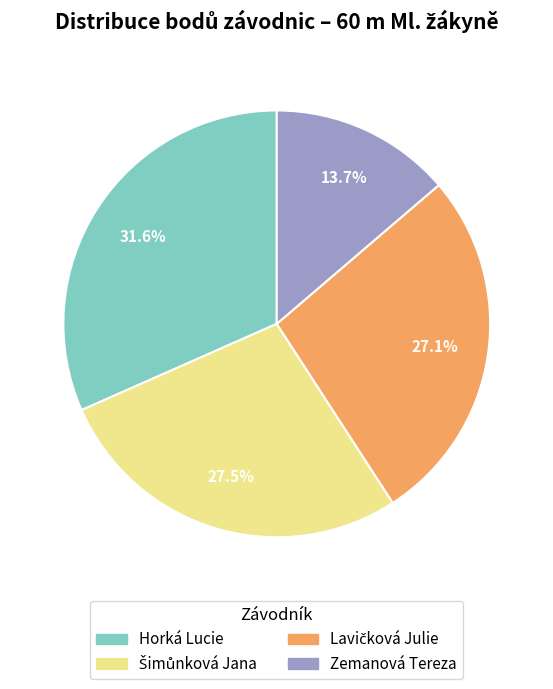

Which category has the biggest portion of the pie?

Horká Lucie